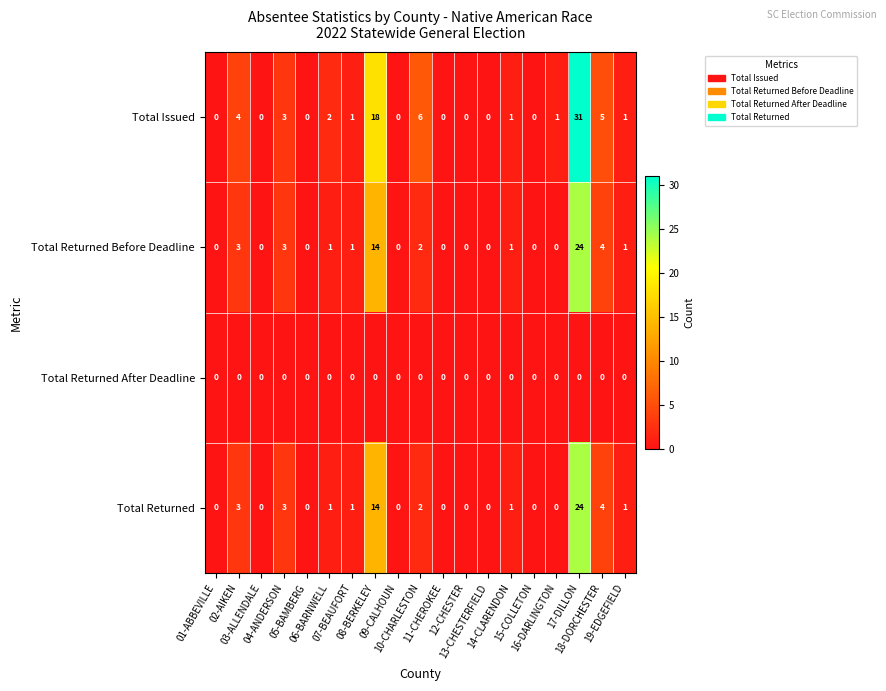

At how many categories does at least one series exceed 19?

1